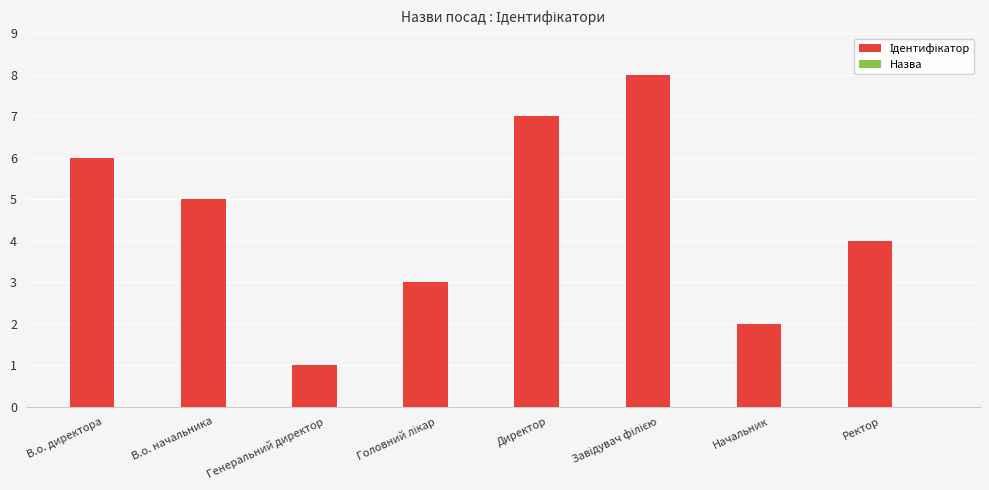

Which has a higher value, Начальник or В.о. начальника?

В.о. начальника